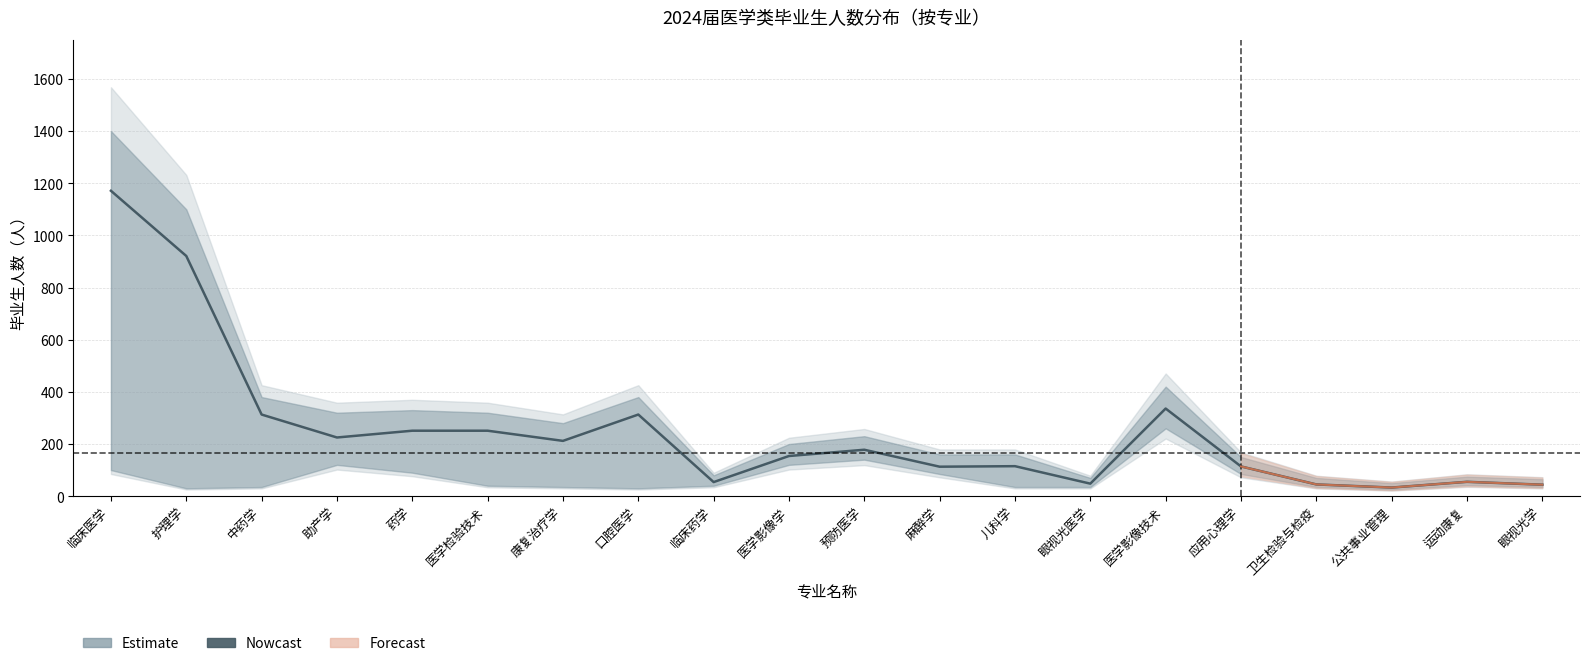

Reading right to left, what are all the values shown in this chart?

44	55	33	45	114	336	48	115	113	178	154	54	313	212	251	251	225	313	921	1171